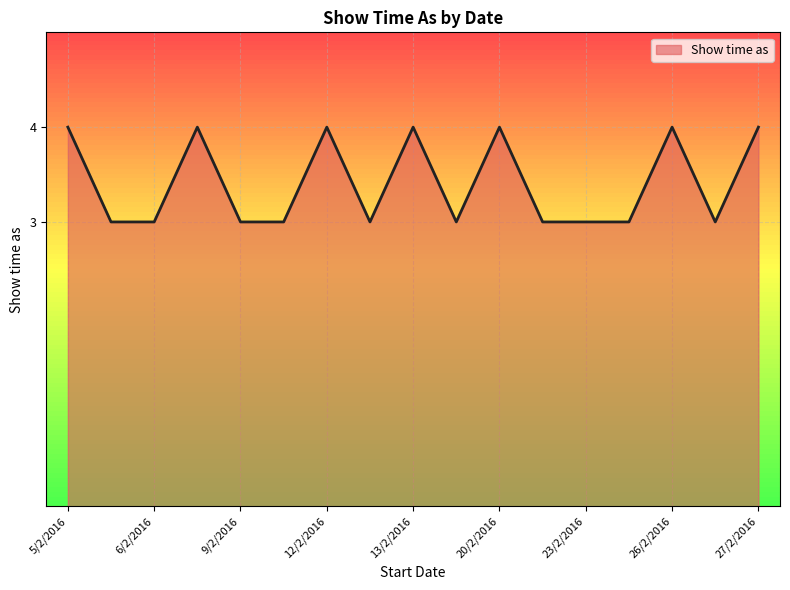

What is the greatest value displayed?

4